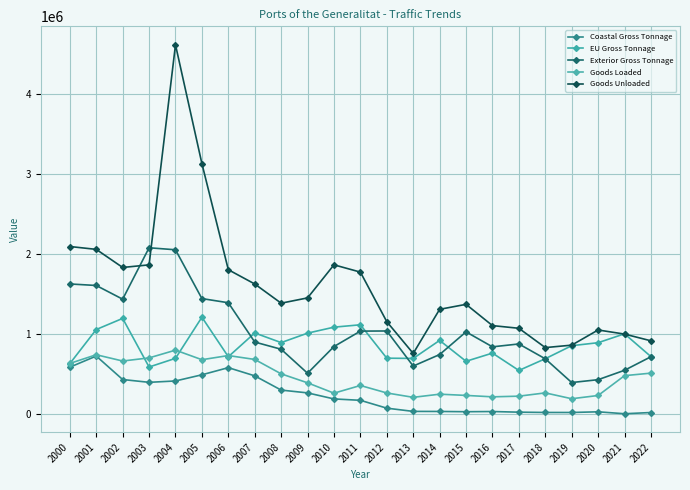

How many lines are shown in the chart?

5